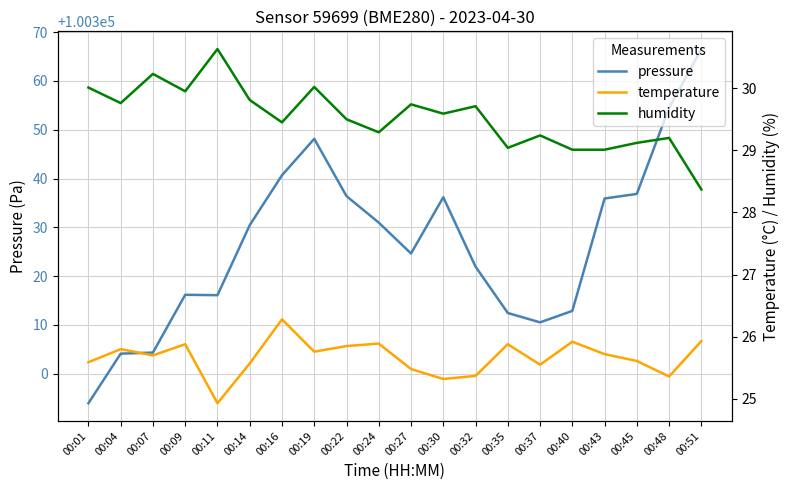

What is the difference between the maximum and minimum values in the temperature series?

1.4